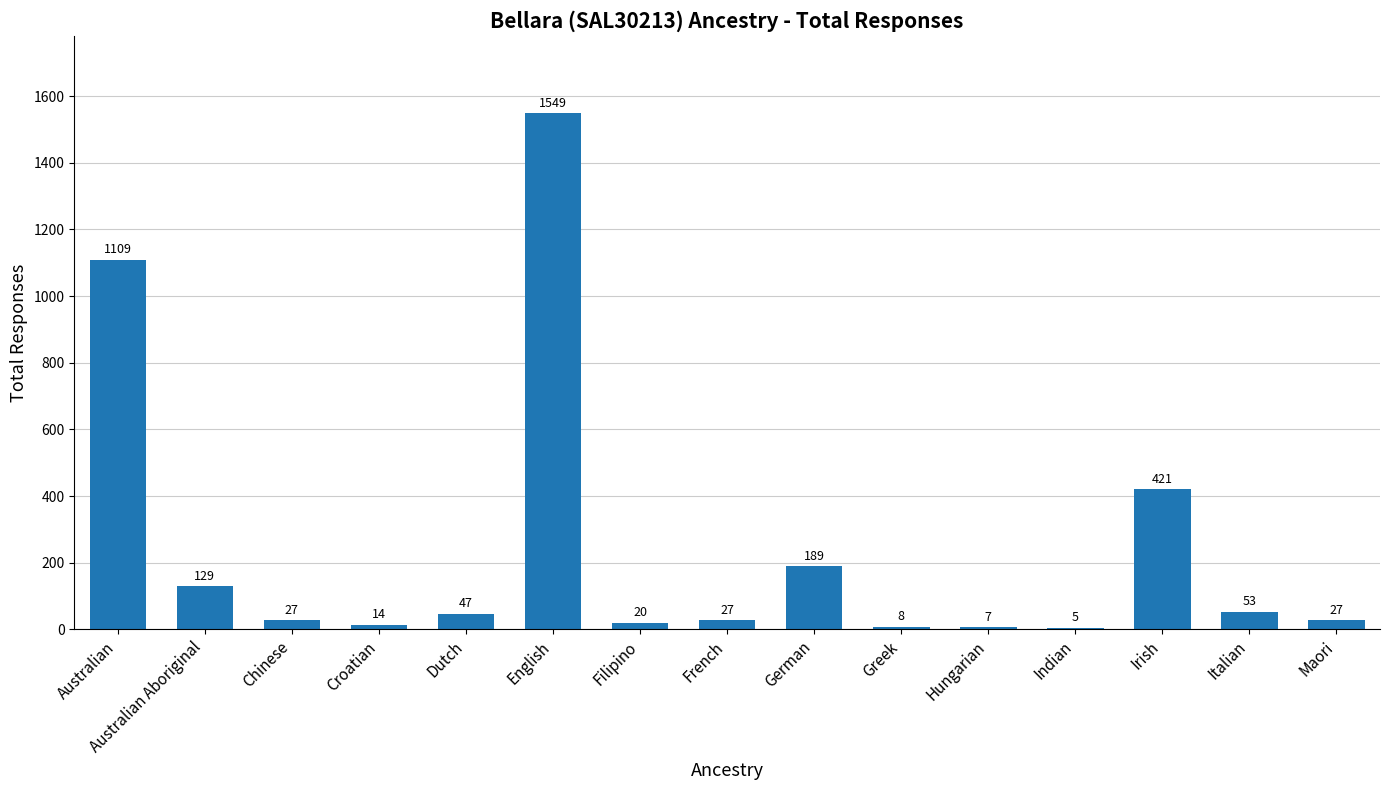

What is the sum of all values?

3632